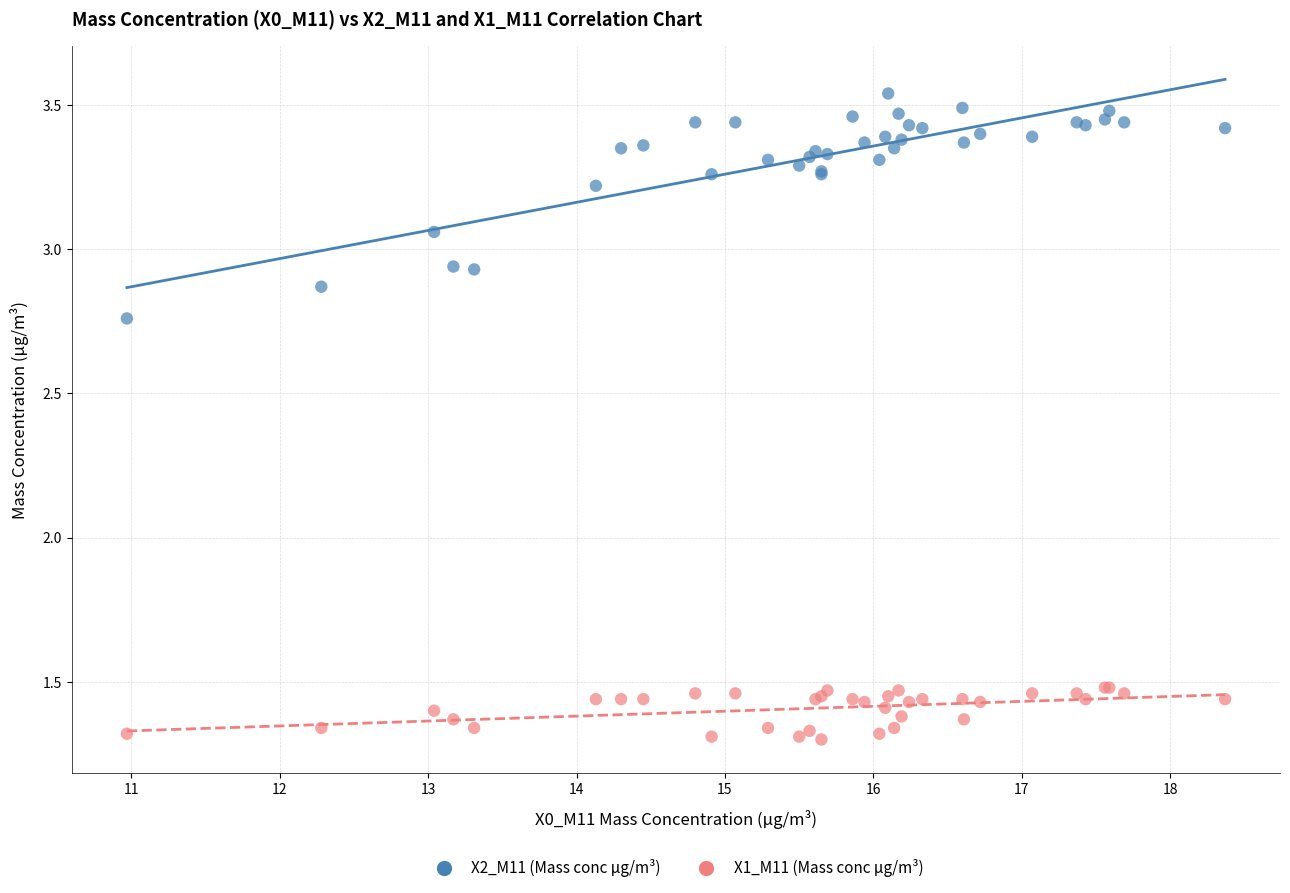

What are all the series names shown in the legend?

X2_M11 (Mass conc μg/m³), X1_M11 (Mass conc μg/m³)